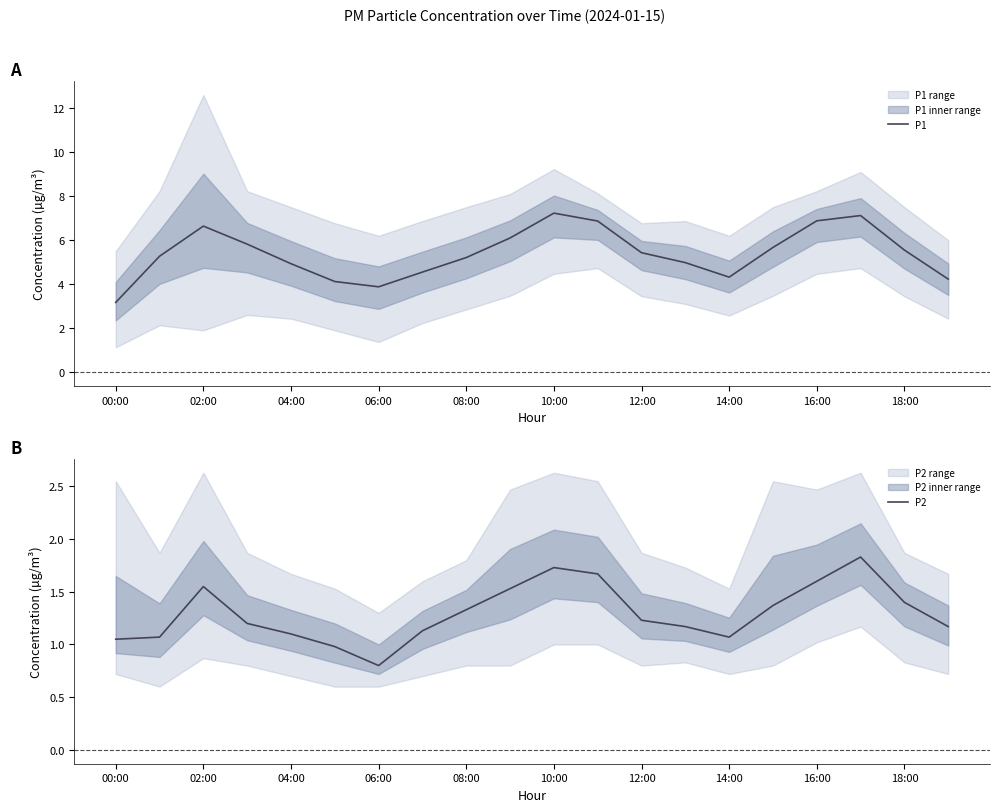

What is the difference between the maximum and minimum values in the P2 series?

1.0